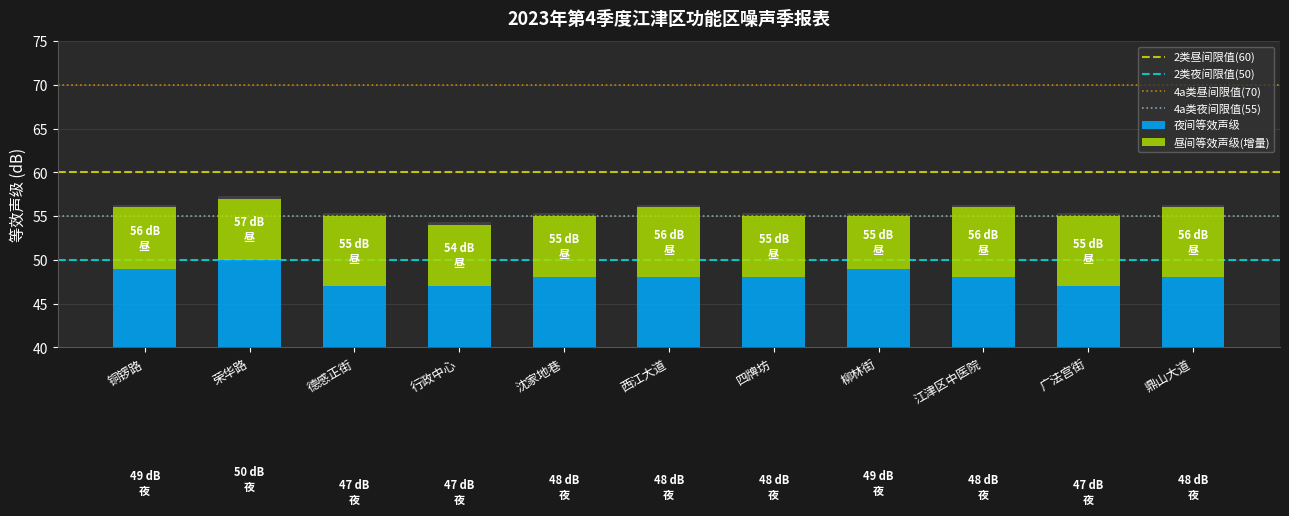

Are the bars horizontal?

No